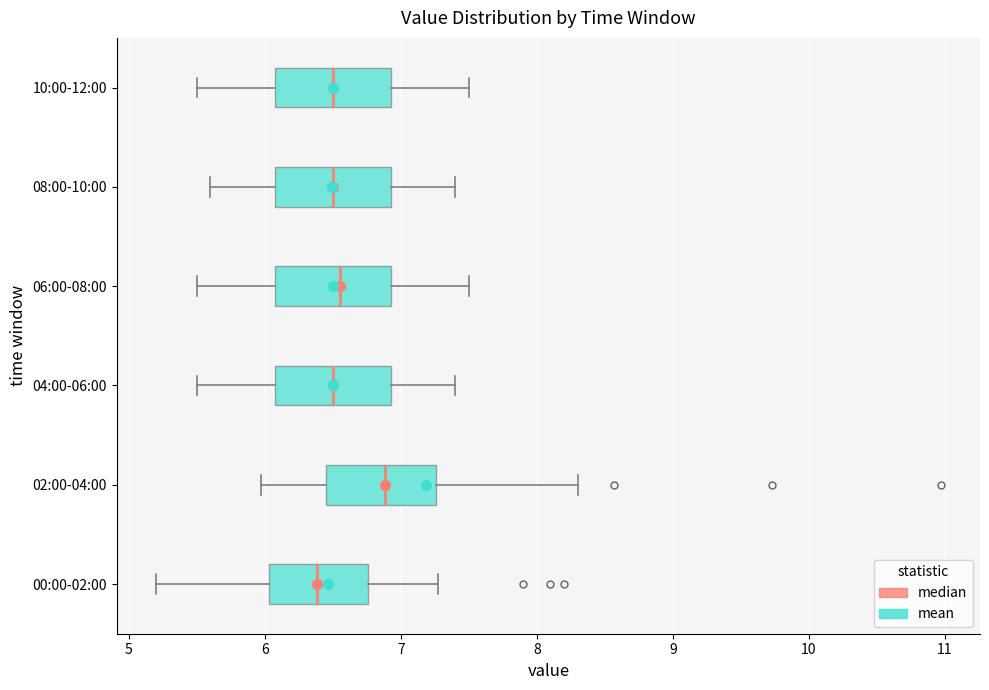

Where does the left whisker of the box for 00:00-02:00 end on the x-axis? The values are not printed on the chart, so give them approximately, as read against the axis.

5.2